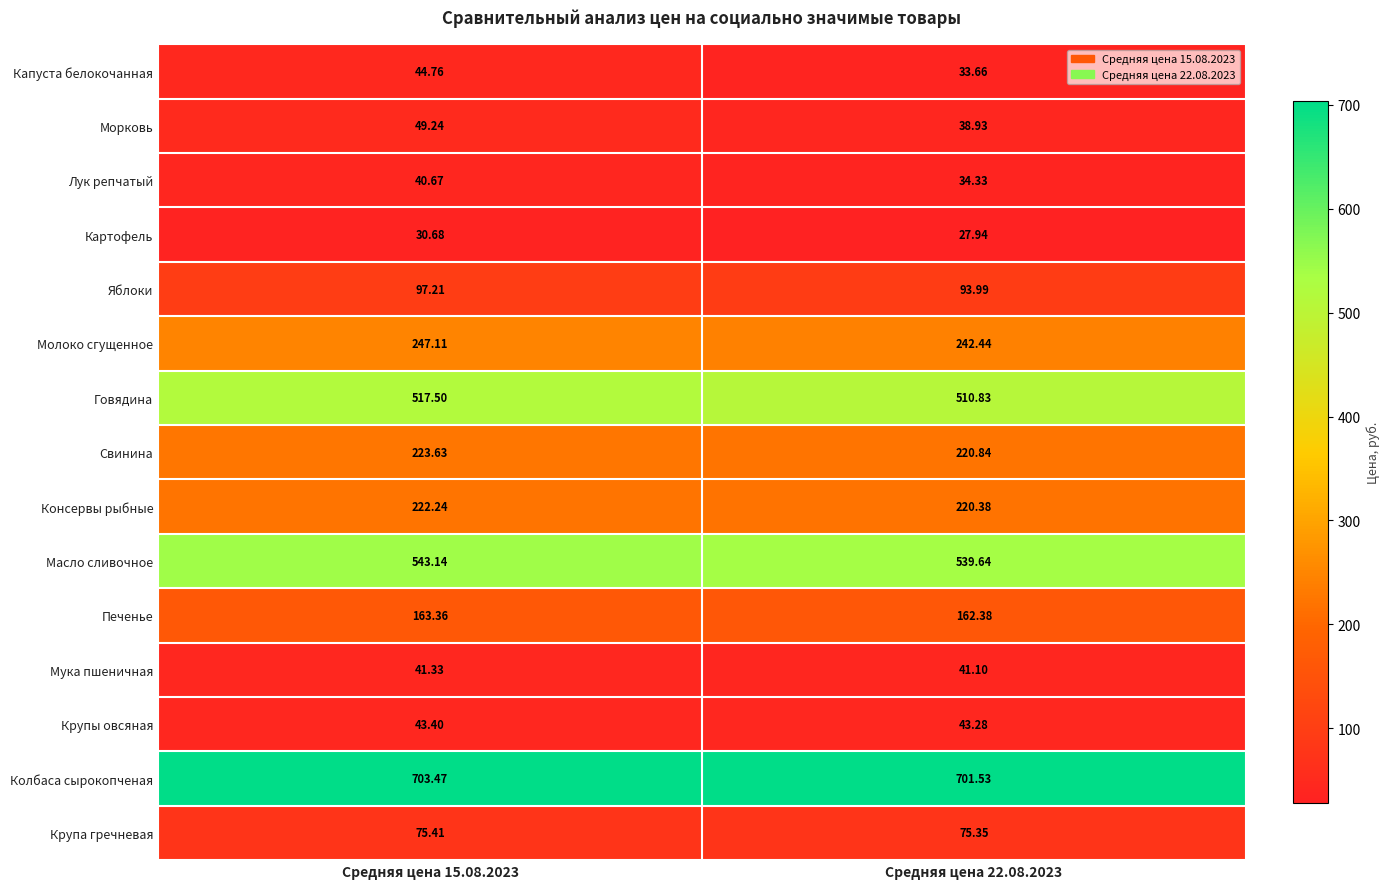

Rank the series by their maximum value, from highest to lowest.

Колбаса сырокопченая, Масло сливочное, Говядина, Молоко сгущенное, Свинина, Консервы рыбные, Печенье, Яблоки, Крупа гречневая, Морковь, Капуста белокочанная, Крупы овсяная, Мука пшеничная, Лук репчатый, Картофель